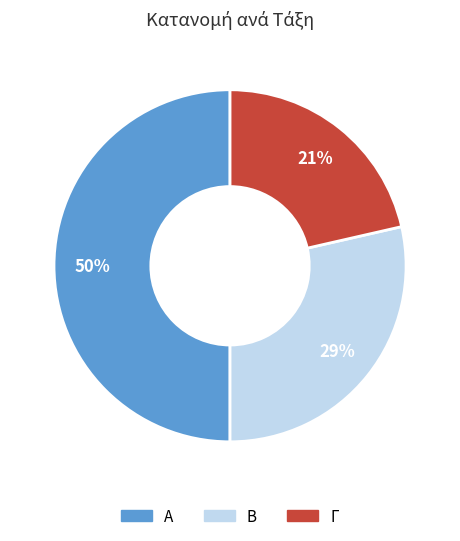

To the nearest percent, what is the combined percentage of Γ and Α?

71%